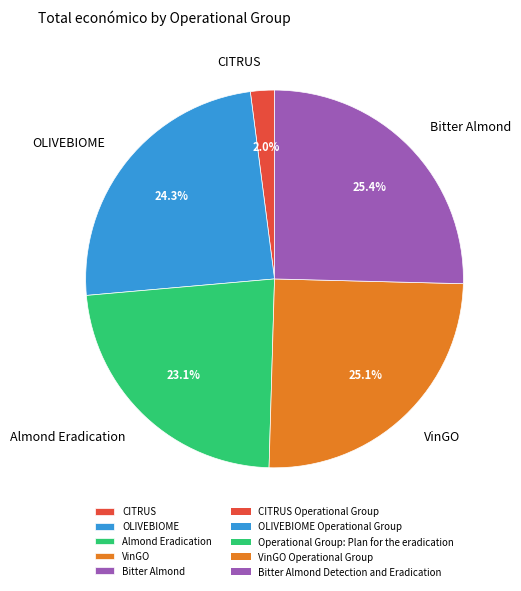

Between Almond Eradication and OLIVEBIOME, which is larger?

OLIVEBIOME